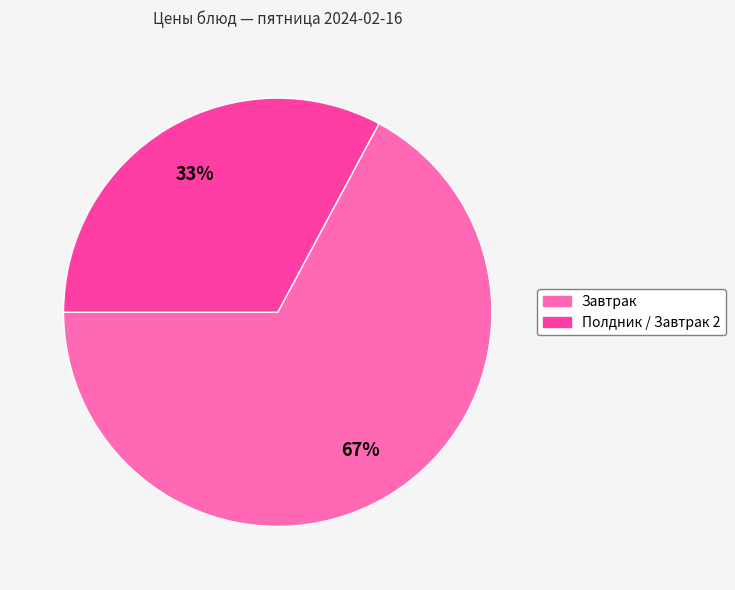

To the nearest percent, what is the difference between the largest and smallest slice percentages?

34%